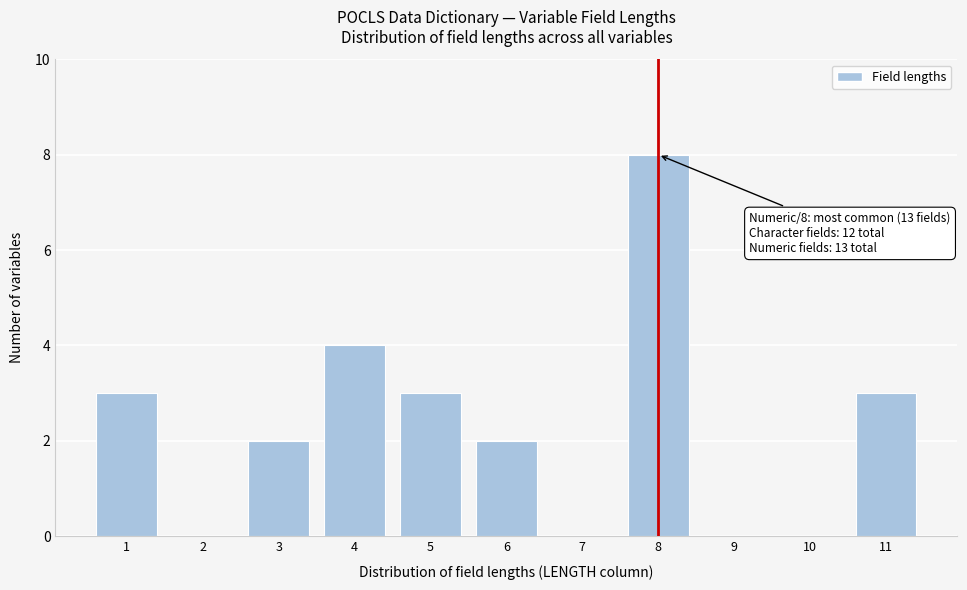

Over which range of the x-axis is the bar tallest?

7.5 to 8.5